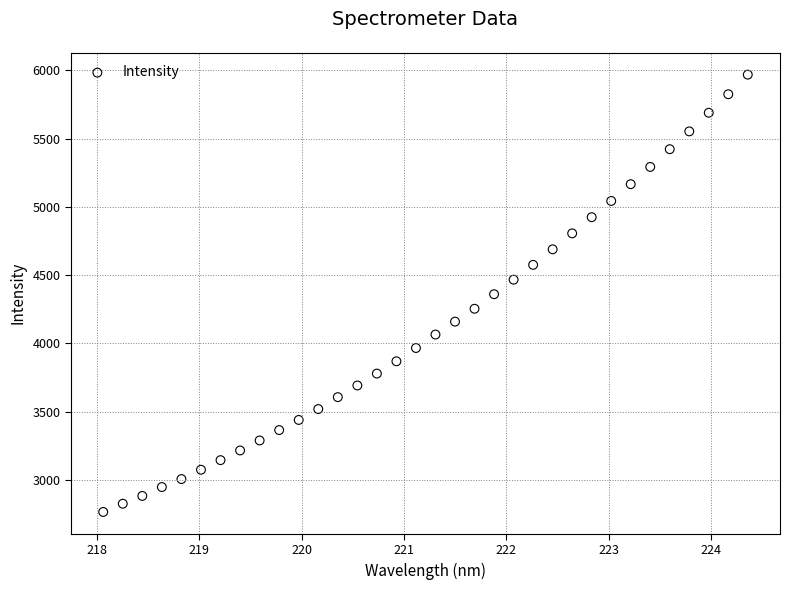

What is the range of X values (max minus min)?

6.3